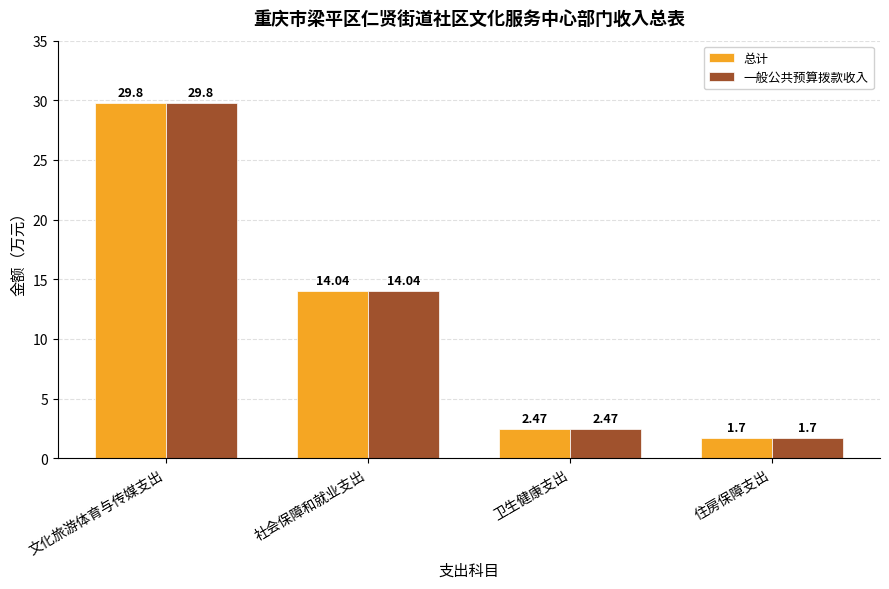

Where is 总计 nearest to the value 15?

社会保障和就业支出